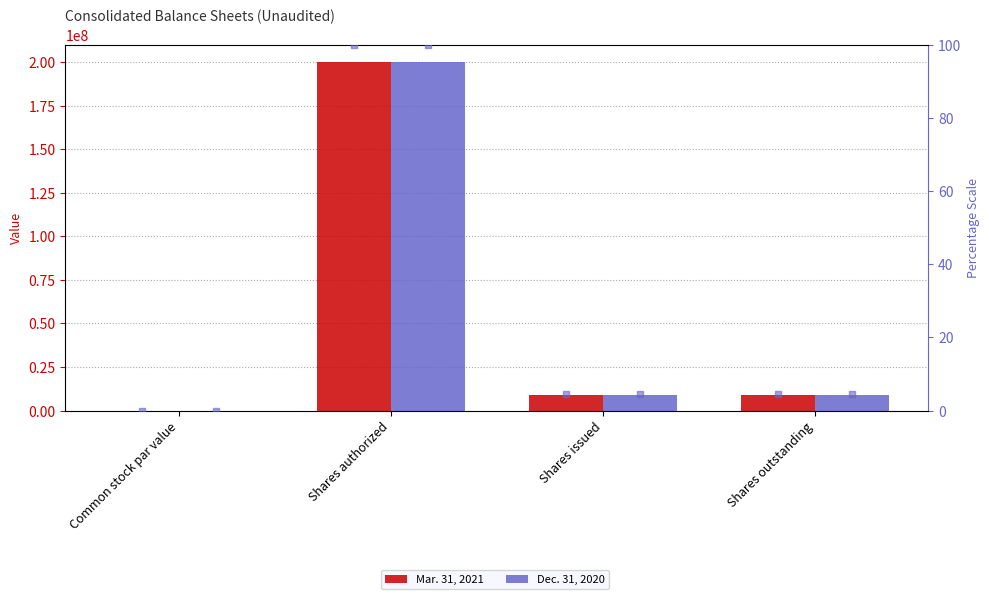

Which series reaches the maximum Y coordinate?

Mar. 31, 2021